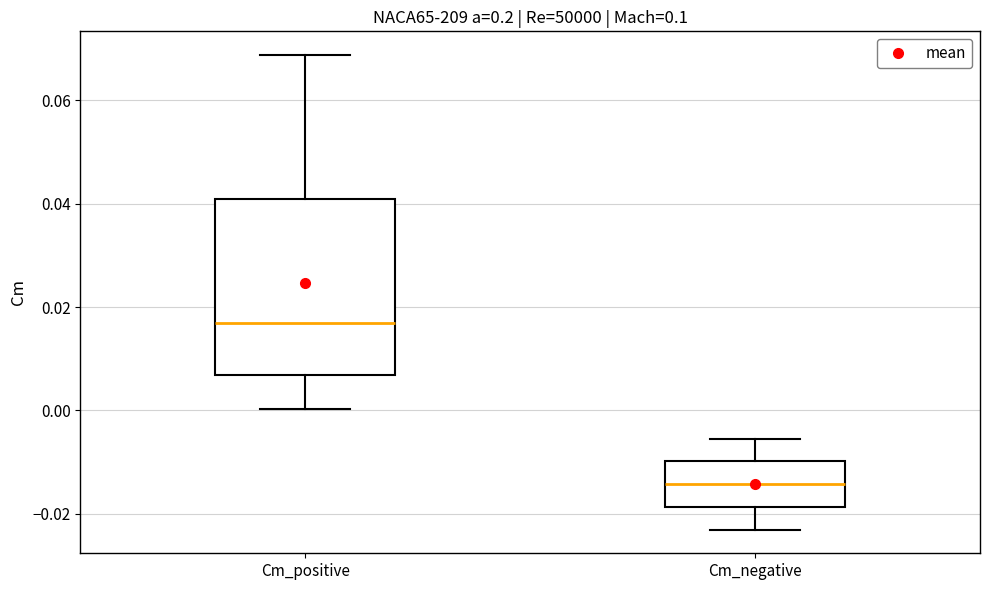

Where does the median line of the box for Cm_negative sit on the y-axis? The values are not printed on the chart, so give them approximately, as read against the axis.

-0.014